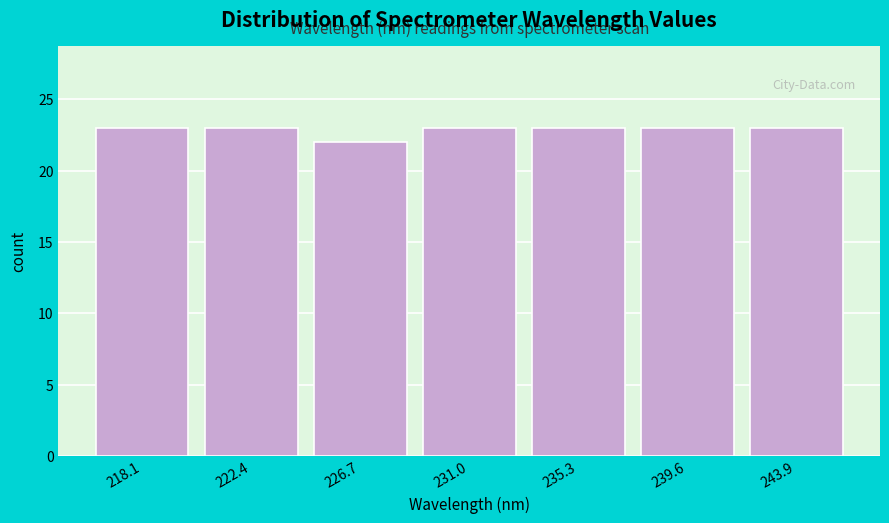

Reading right to left, what are all the values shown in this chart?

23	23	23	23	22	23	23